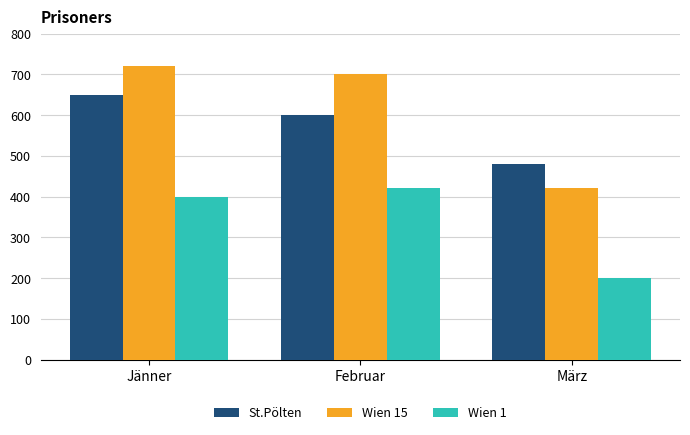

What is the smallest value displayed?

200